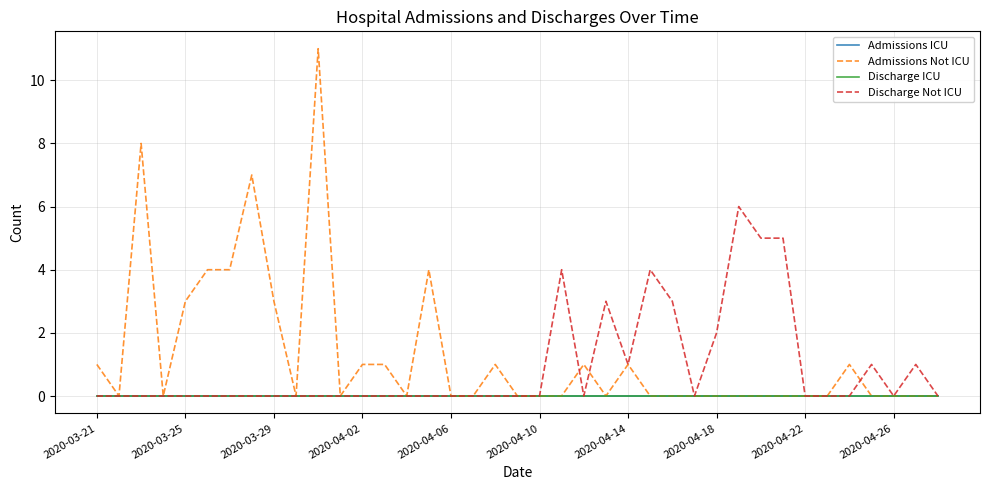

Which series has the largest total across all categories?

Admissions Not ICU